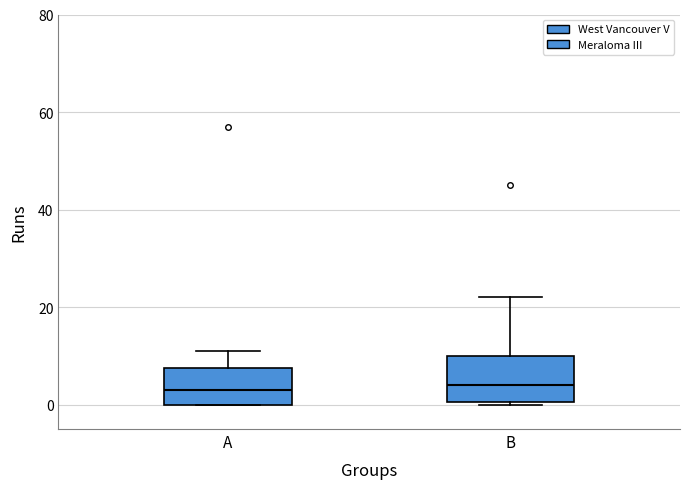

Reading left to right, read every box against the y-axis: the position of its median line, the range the box covers, and the ends of its whiskers. The values are not printed on the chart, so give them approximately, as read against the axis.

A: median 4, box 0 to 8, whiskers 0 to 12
B: median 4, box 0 to 10, whiskers 0 to 22